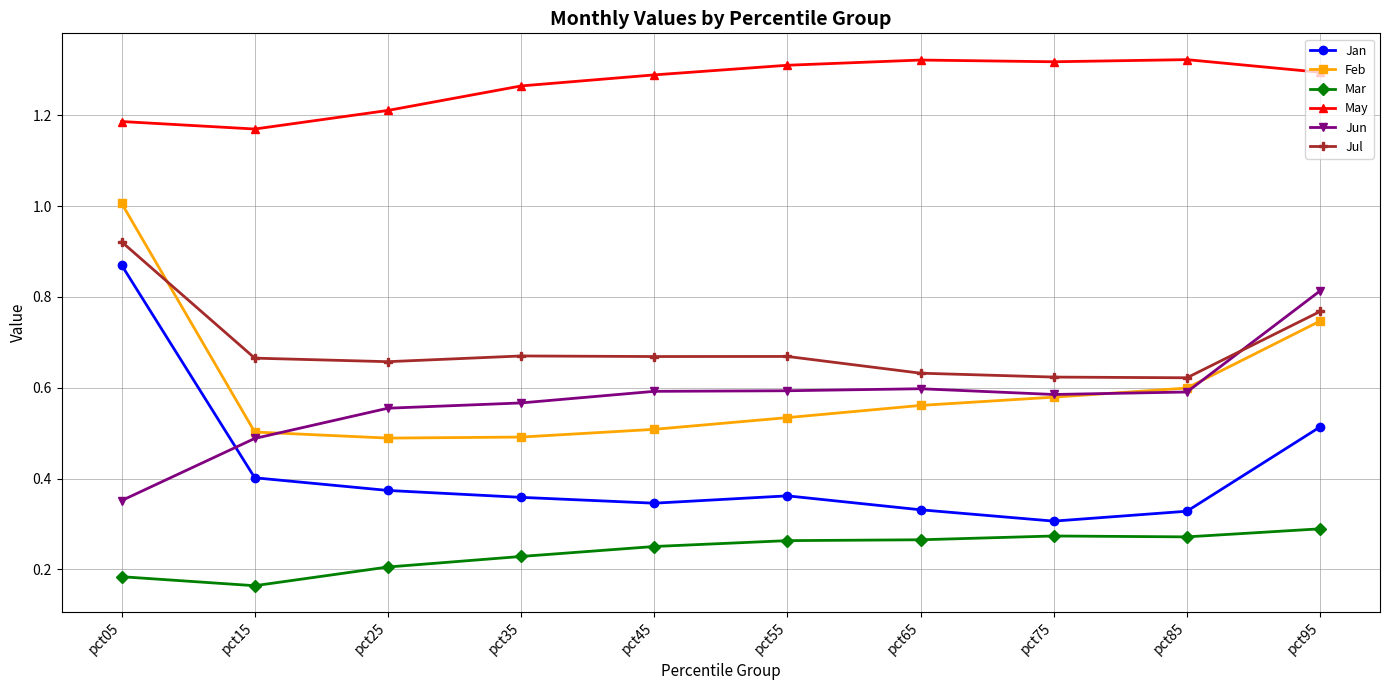

True or false: Mar and May cross at least once.

False